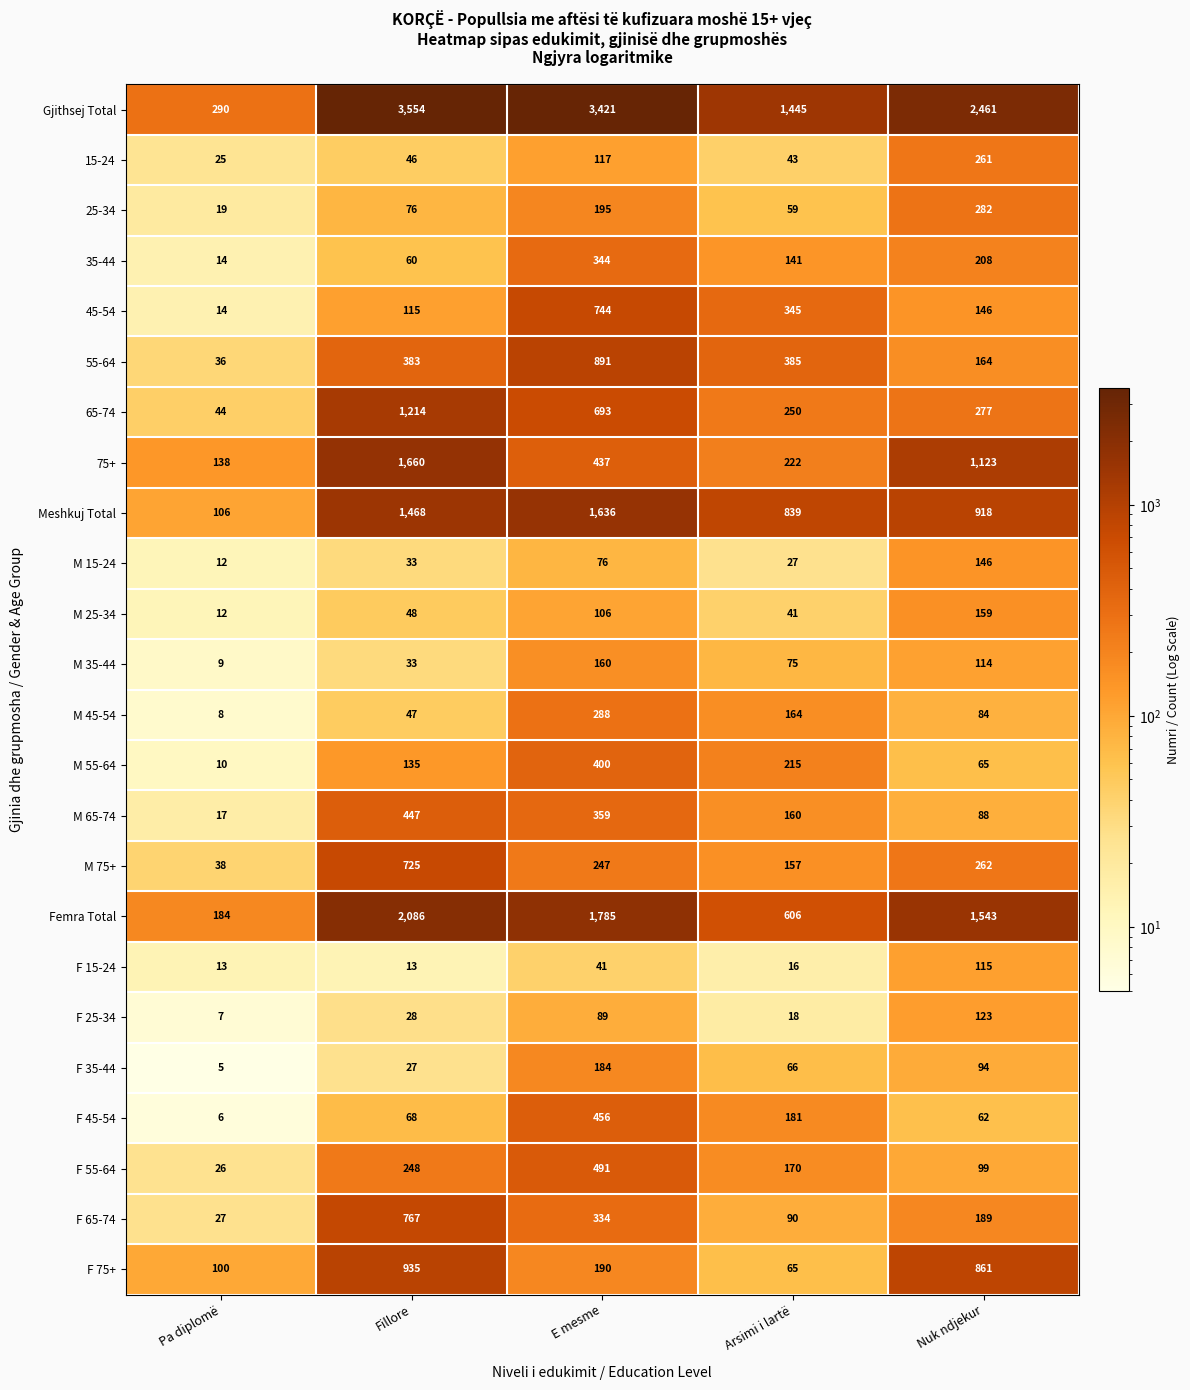

Count the number of categories in the chart.

5